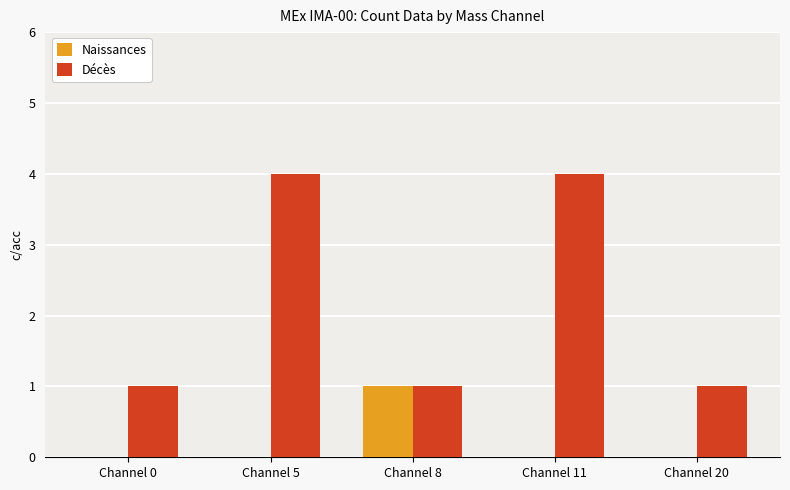

Does the chart contain stacked bars?

No